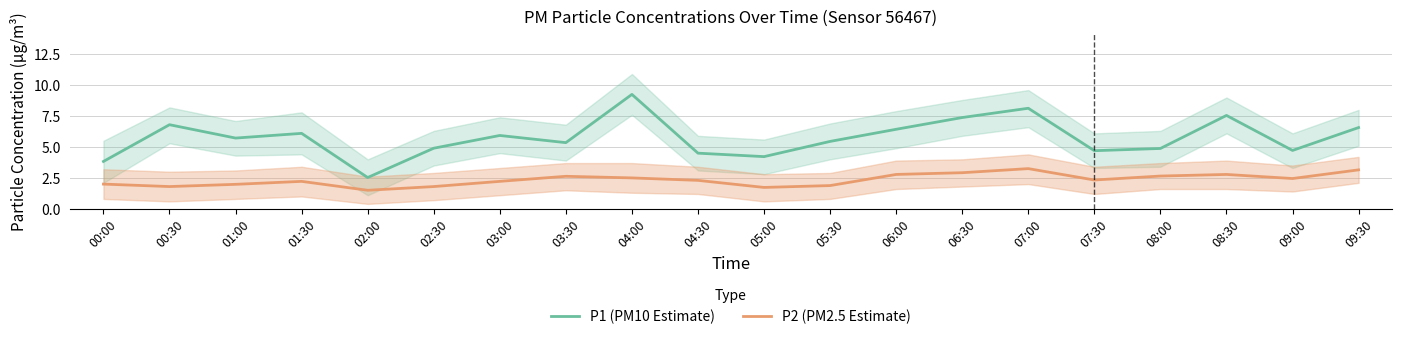

List the series in order of their overall mean, highest first.

P1 (PM10 Estimate), P2 (PM2.5 Estimate)